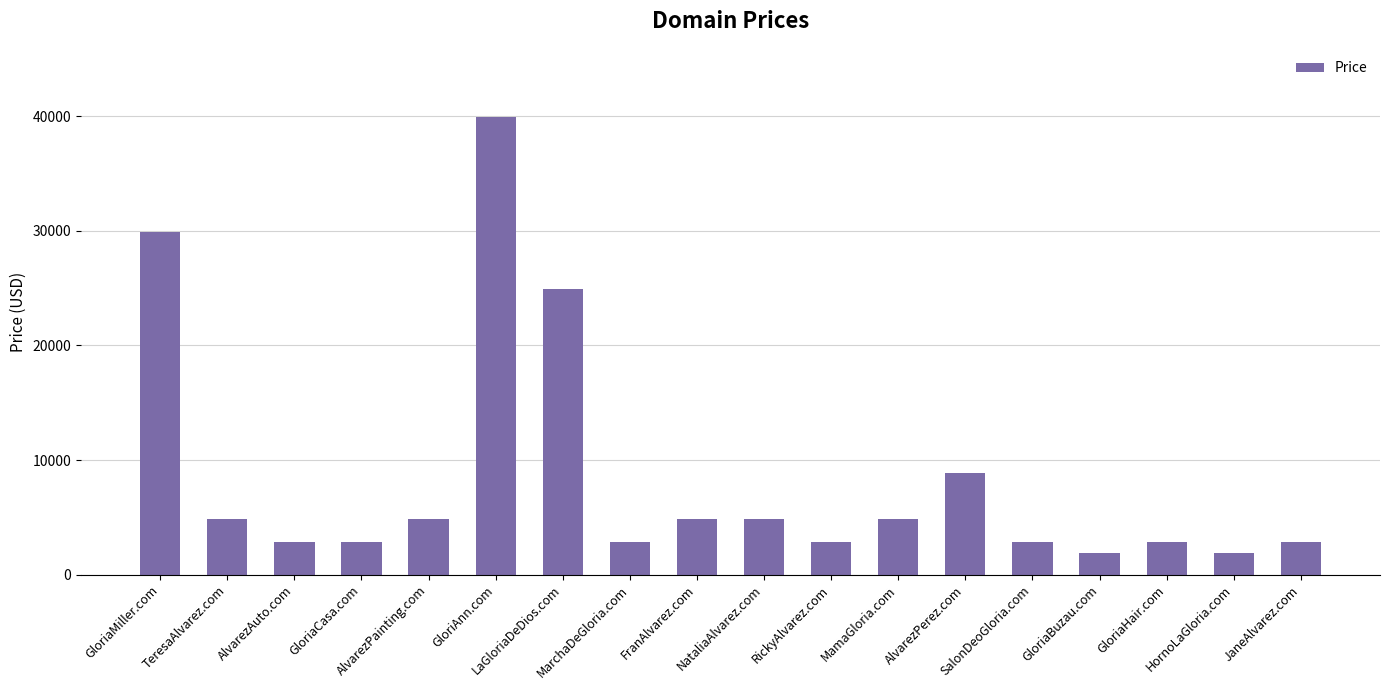

Which category has the highest value across all series?

GloriAnn.com